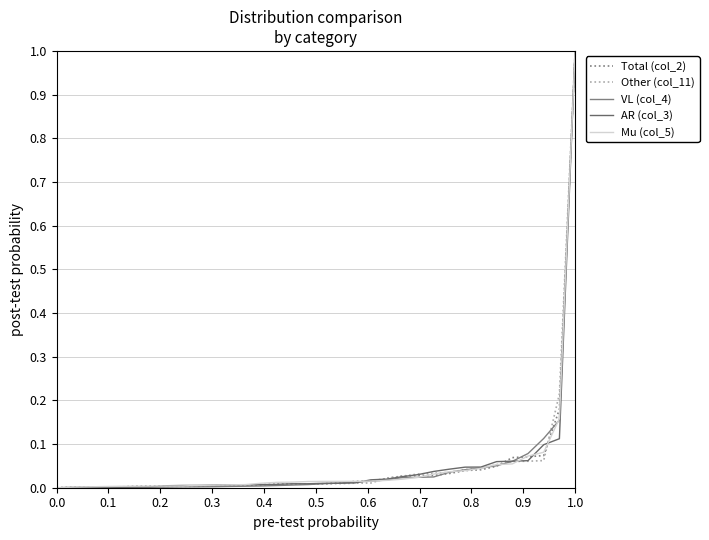

How many intersections are there between VL (col_4) and AR (col_3)?

3